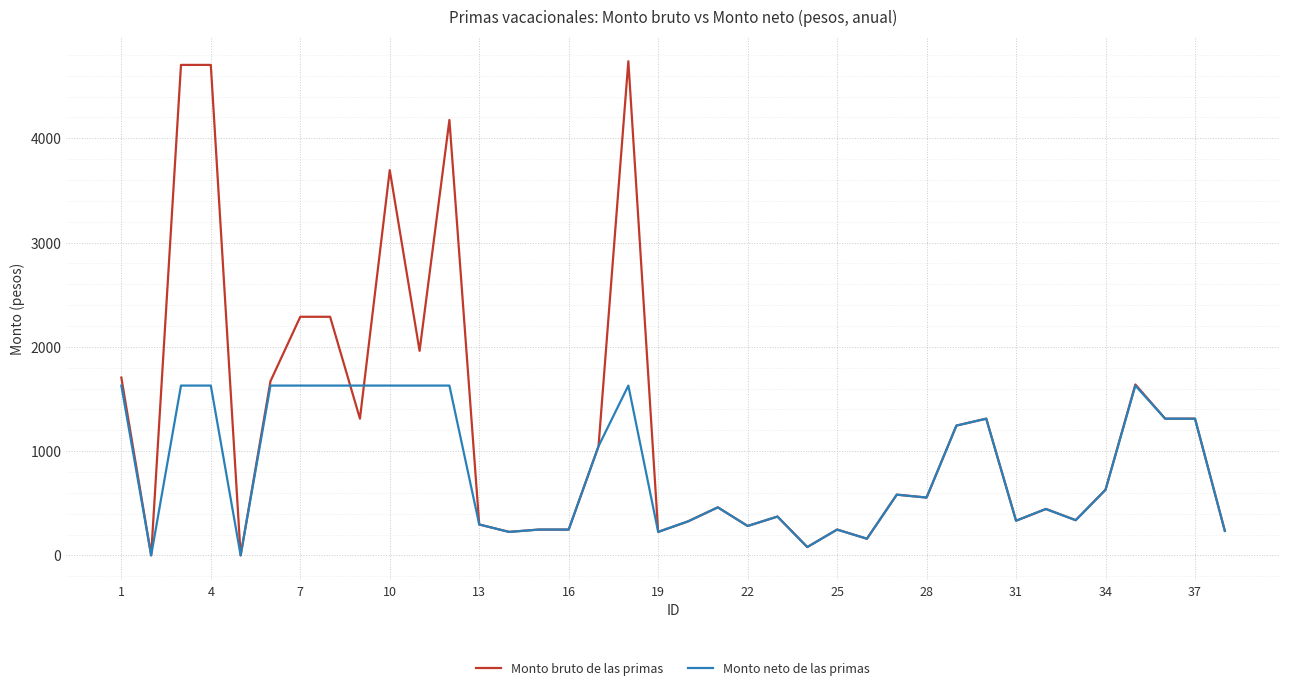

Which series has the widest spread of values?

Monto bruto de las primas